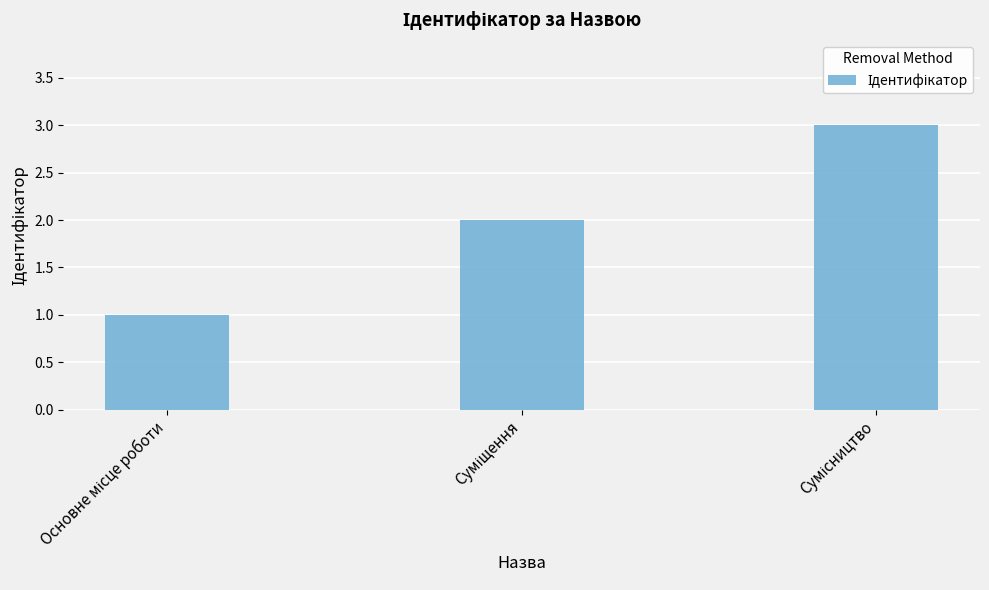

What is the sum of all values?

6